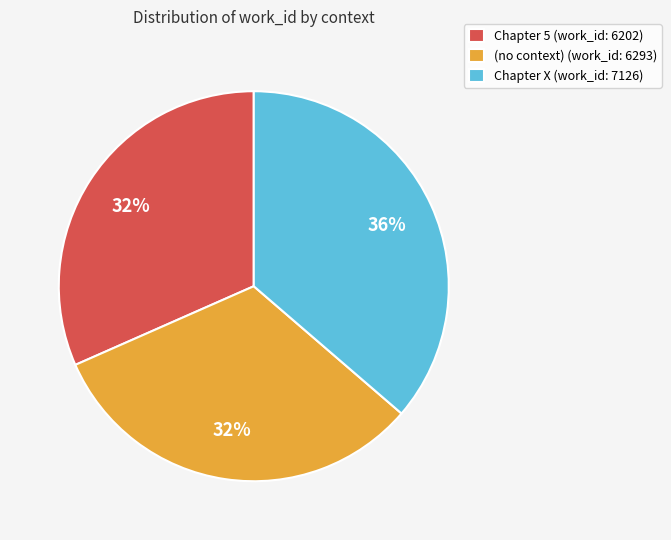

What is the ratio of the value at (no context) to the value at Chapter 5?

1.0